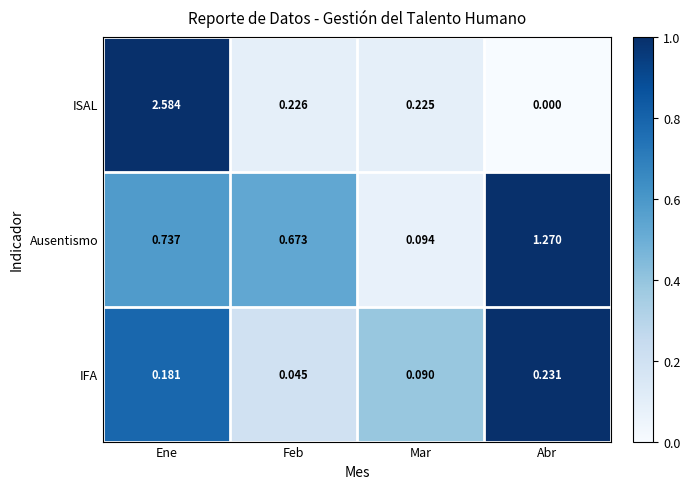

Which series has the widest spread of values?

ISAL